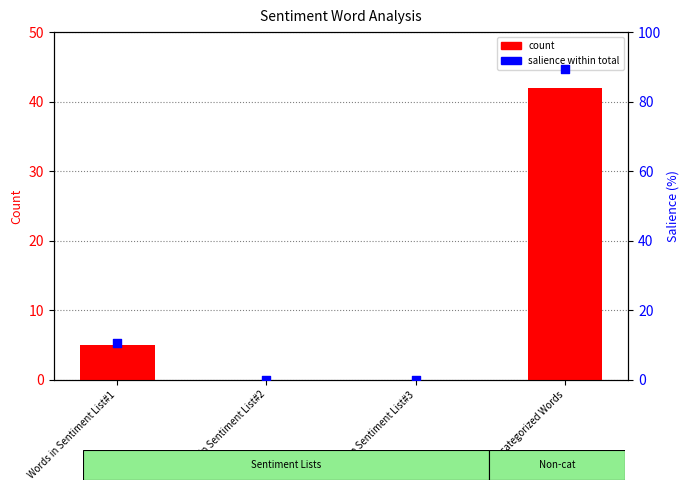

Which series reaches the maximum Y coordinate?

salience (% of total)